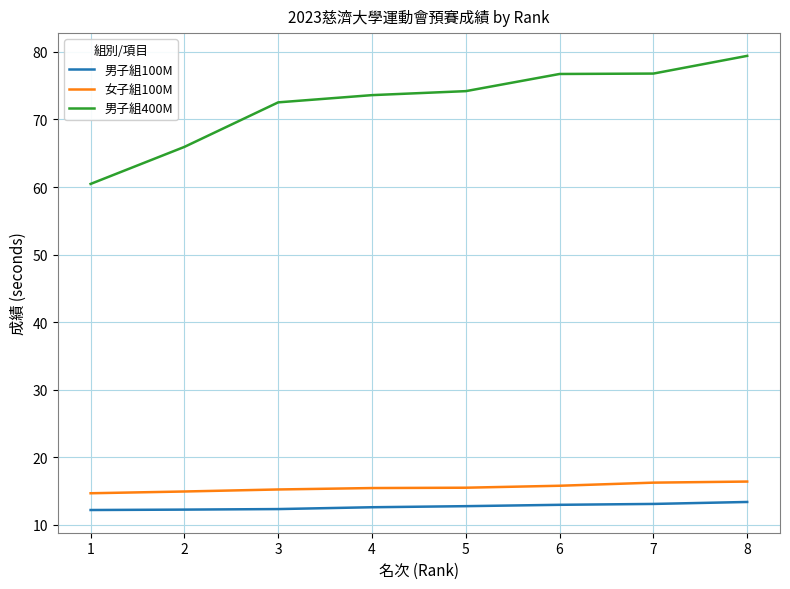

At 6, list the series in order from largest to smallest.

男子組400M, 女子組100M, 男子組100M